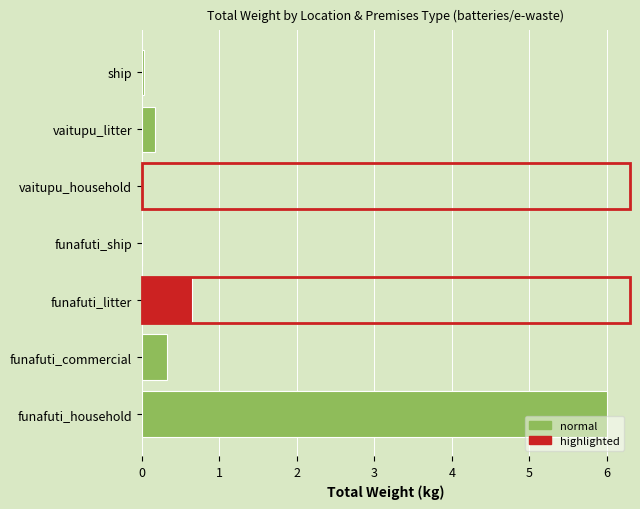

Reading left to right, what are all the values shown in this chart?

funafuti_household=6.0	funafuti_commercial=0.3	funafuti_litter=0.6	funafuti_ship=0.0	vaitupu_household=0.0	vaitupu_litter=0.2	ship=0.0